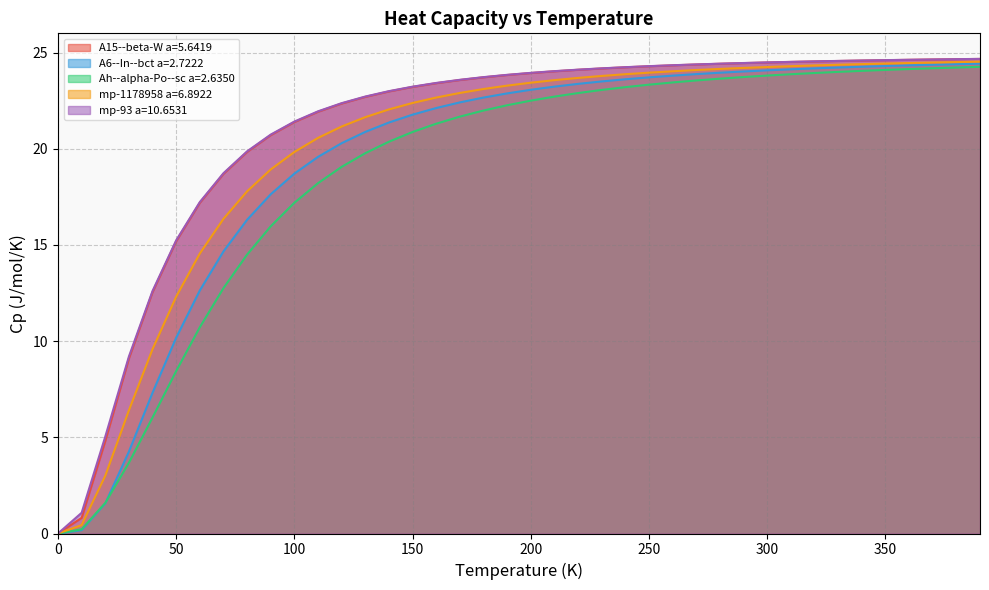

What is the spread (max minus min) of values at 100?

4.2